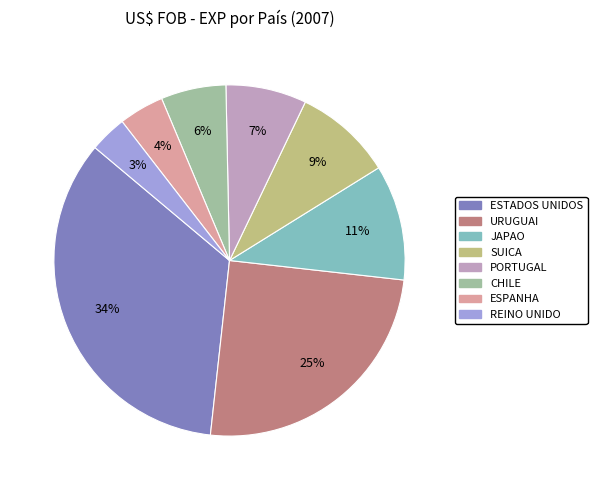

Which has a higher value, ESPANHA or JAPAO?

JAPAO